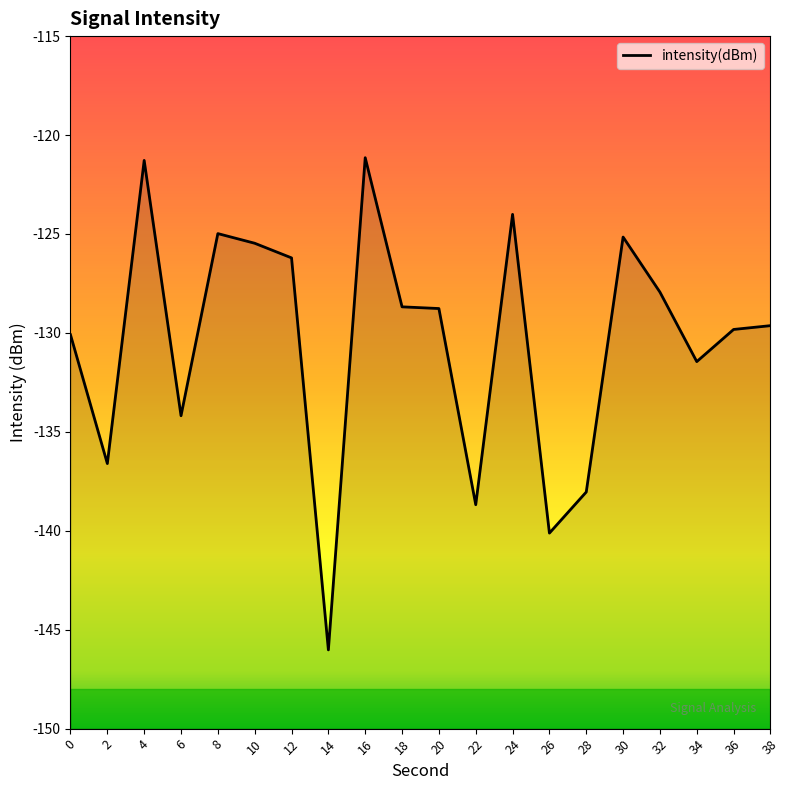

What is the change in value from 4 to 32?

-6.7